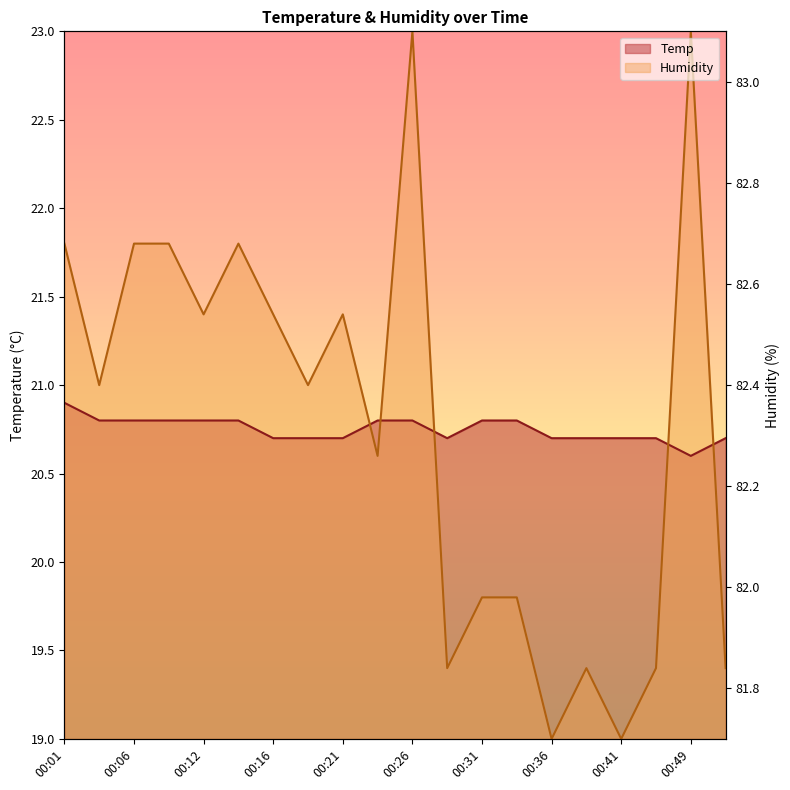

In Temp, how many points are lower than both neighbors (excluding endpoints)?

2